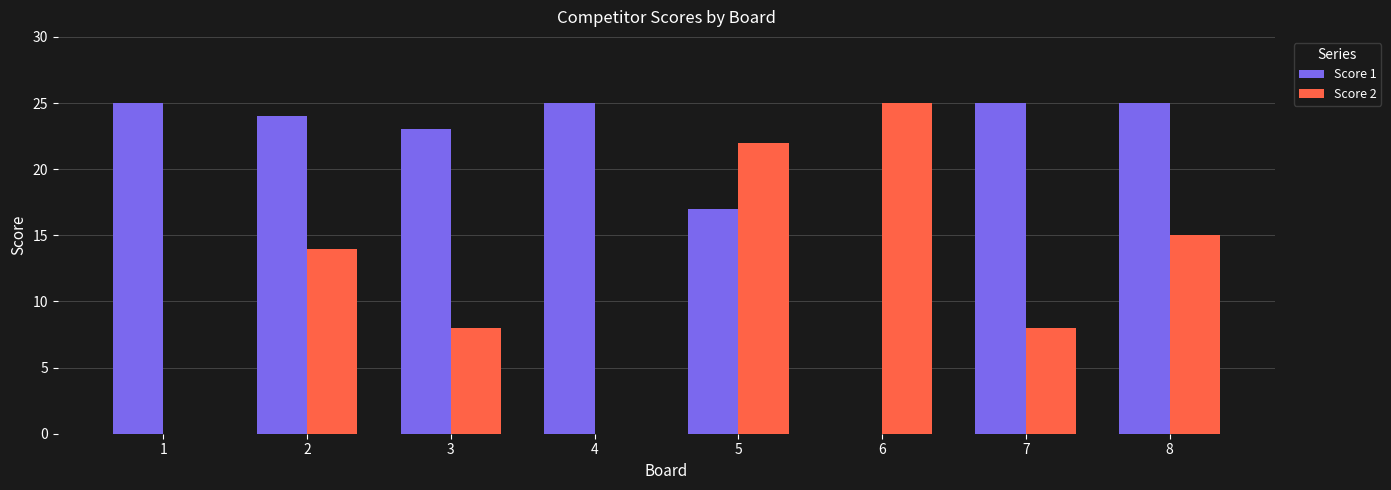

Where is Score 1 nearest to the value 12?

5